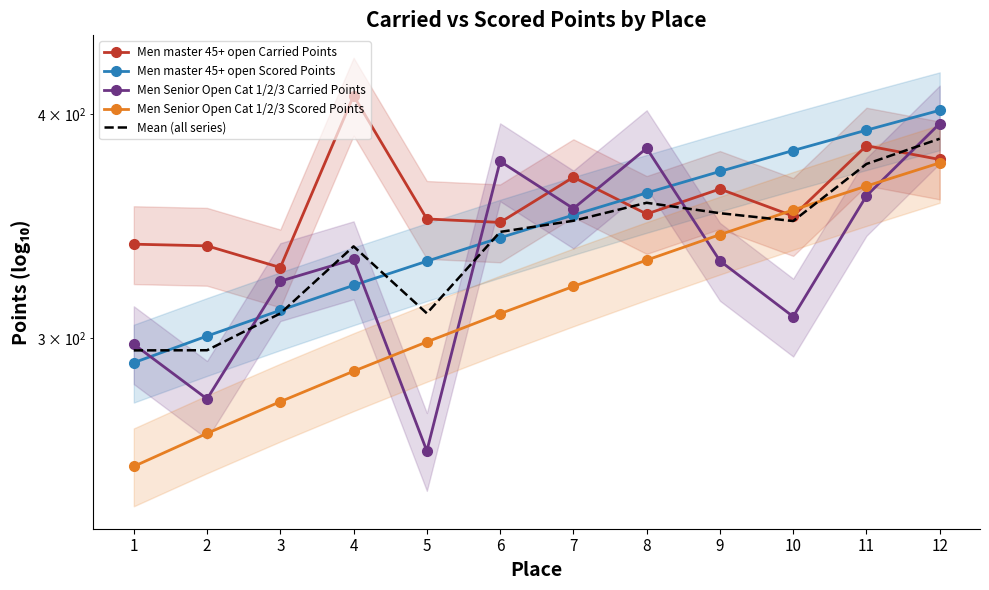

How many lines are shown in the chart?

5